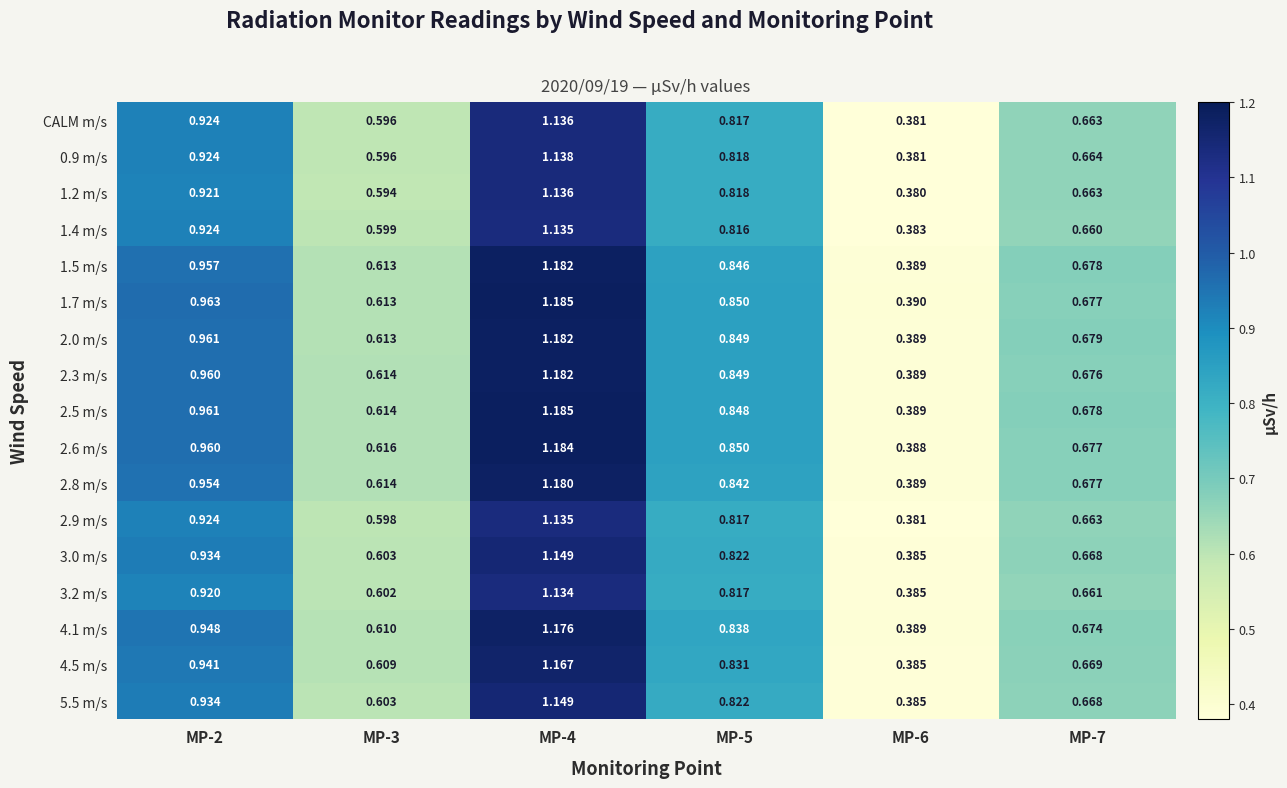

How many data points does each series have?

6